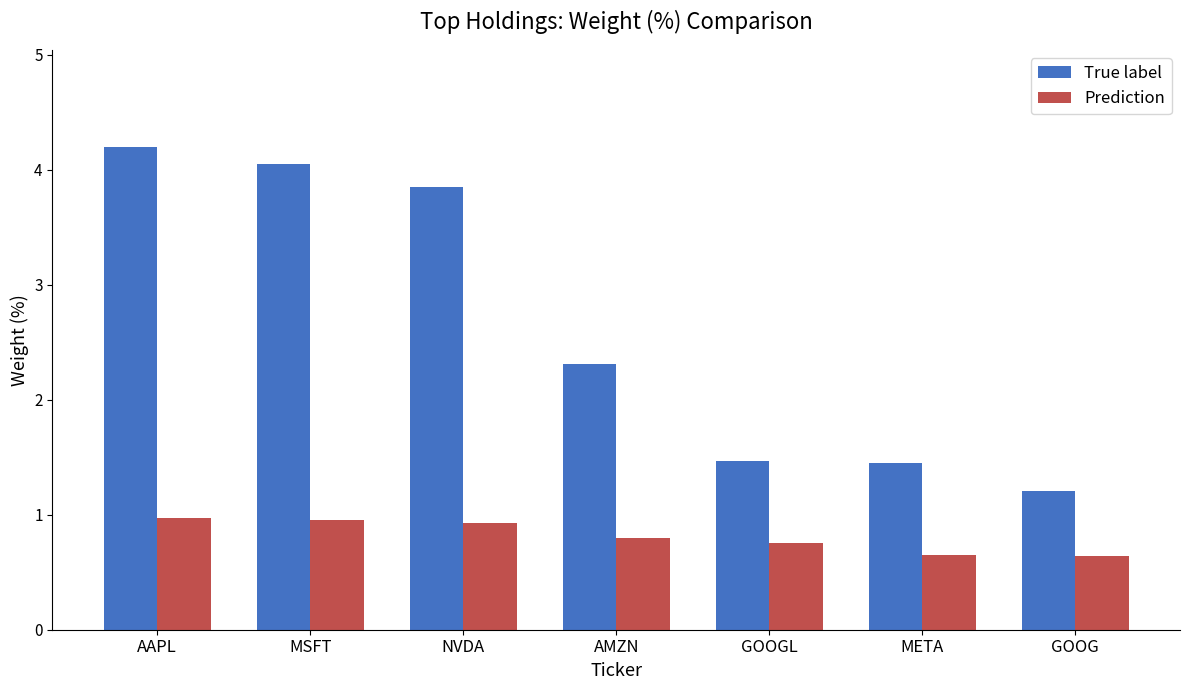

Rank the series by their maximum value, from highest to lowest.

True label, Prediction